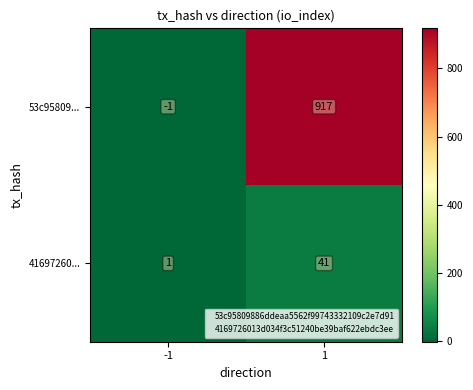

Rank the series at 1 from highest to lowest value.

53c95809..., 41697260...